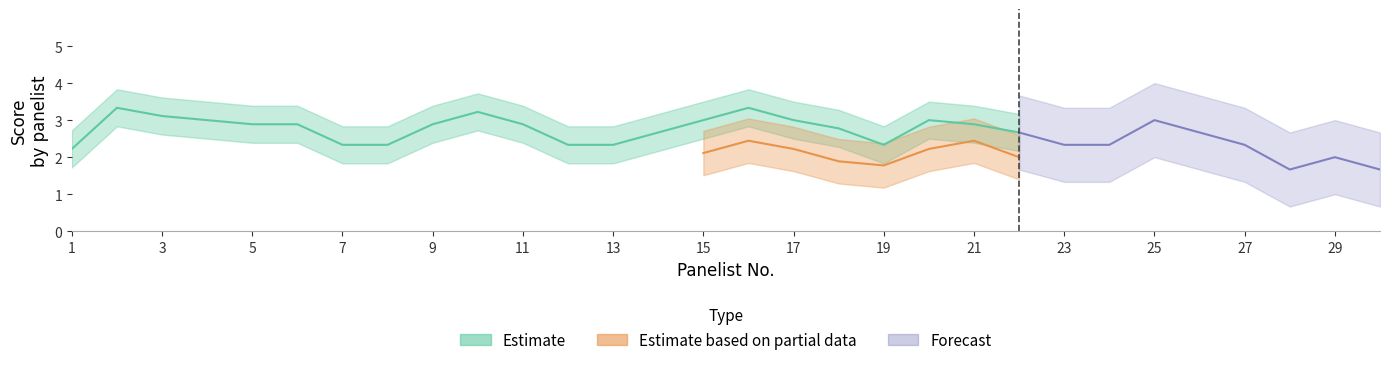

Which has a higher value, 8 or 6?

6